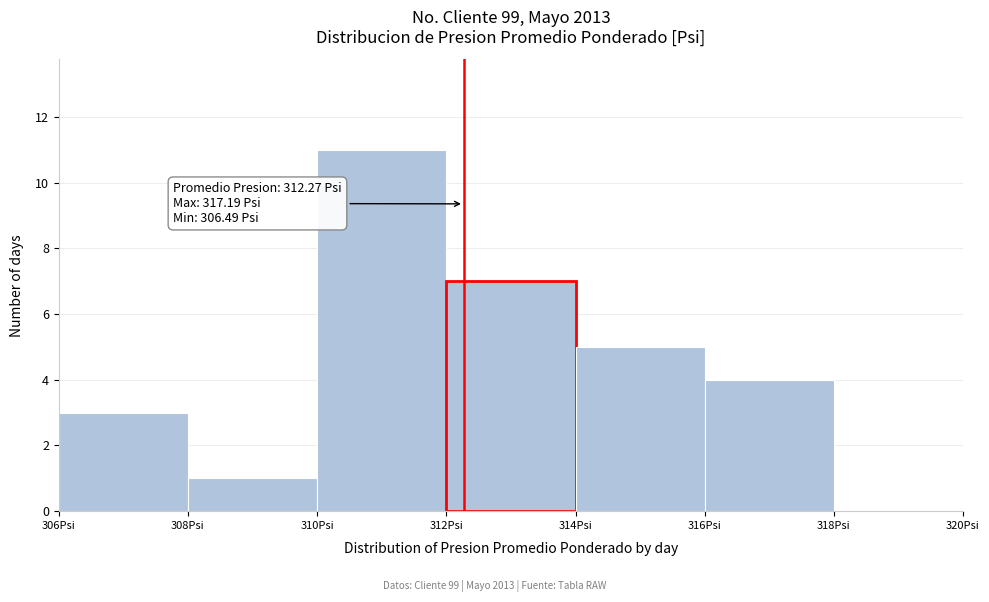

Which range on the x-axis has the tallest bar?

310 to 312